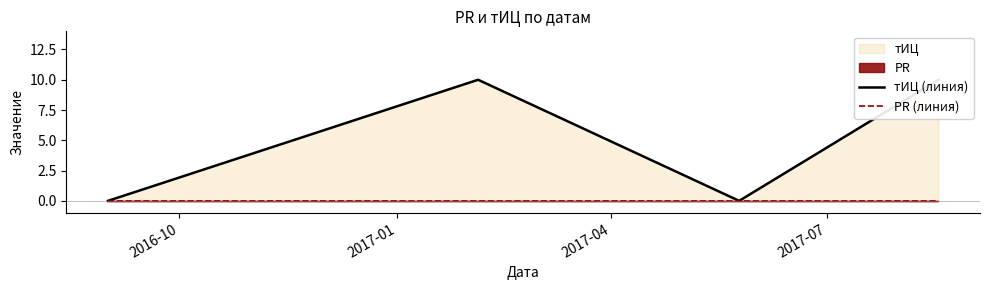

True or false: PR (линия) and тИЦ (линия) intersect in this chart.

False